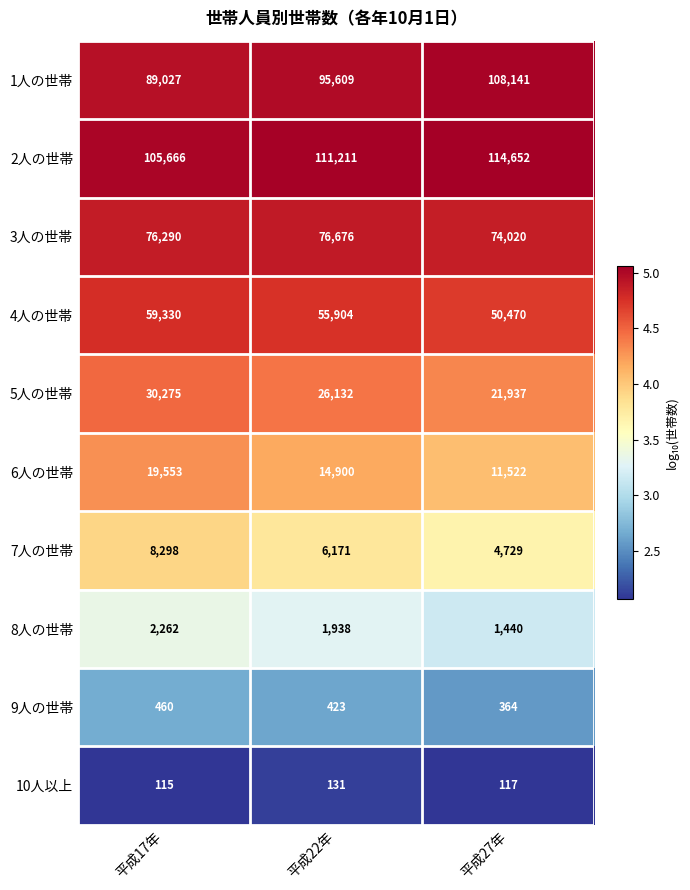

What is the sum of all 6人の世帯 values?

45975